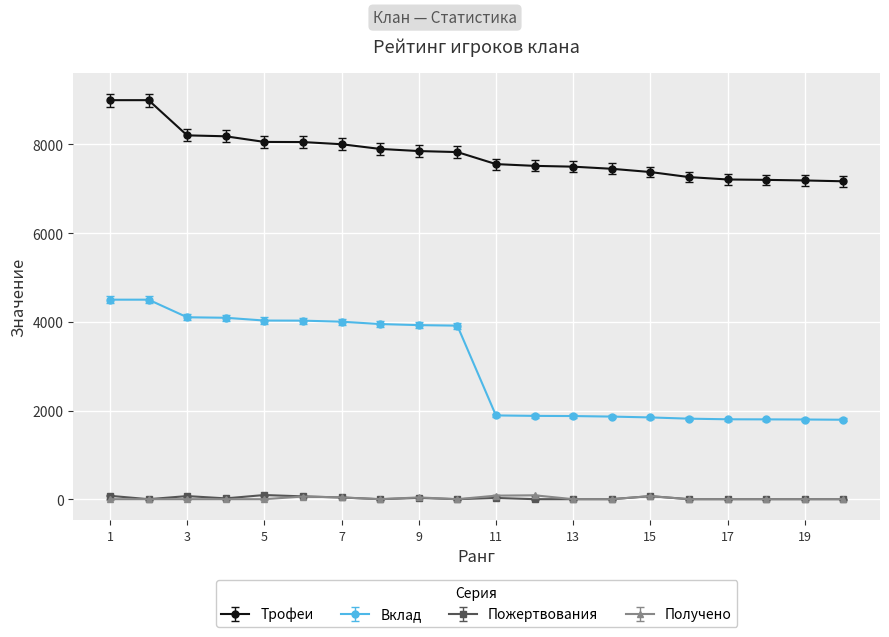

Which series has the widest spread of values?

Вклад